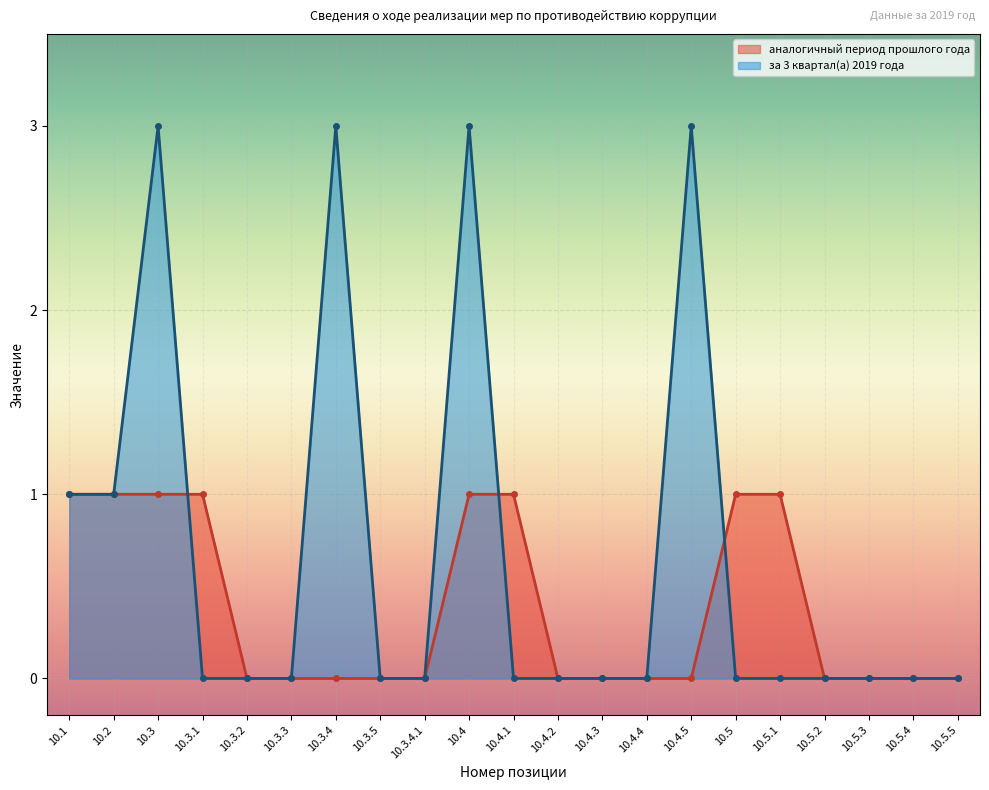

The value of за 3 квартал(а) 2019 года at 10.5.3 is 0. True or false?

True